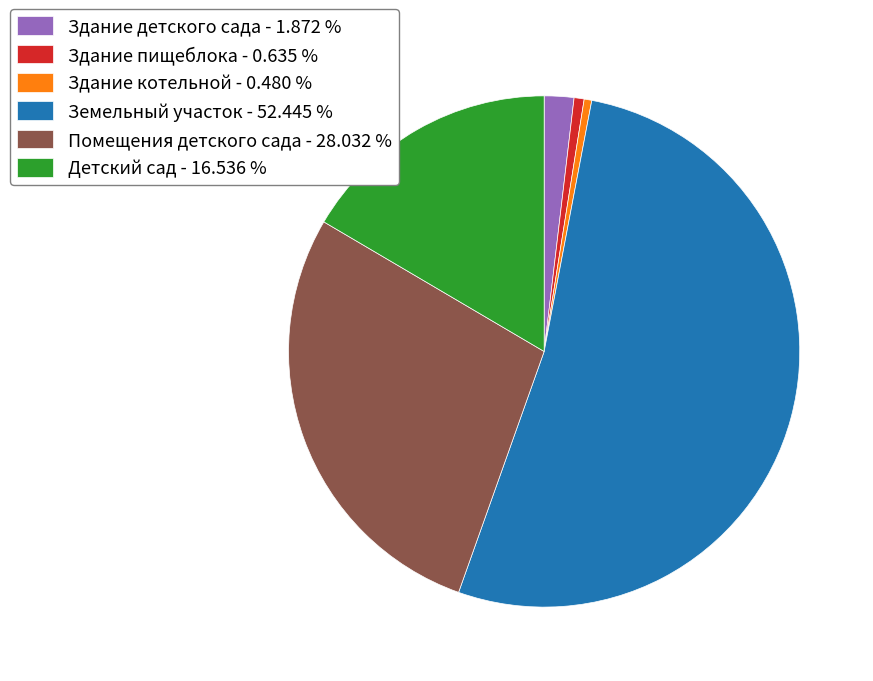

Is it true that Земельный участок is 64% of the pie?

False